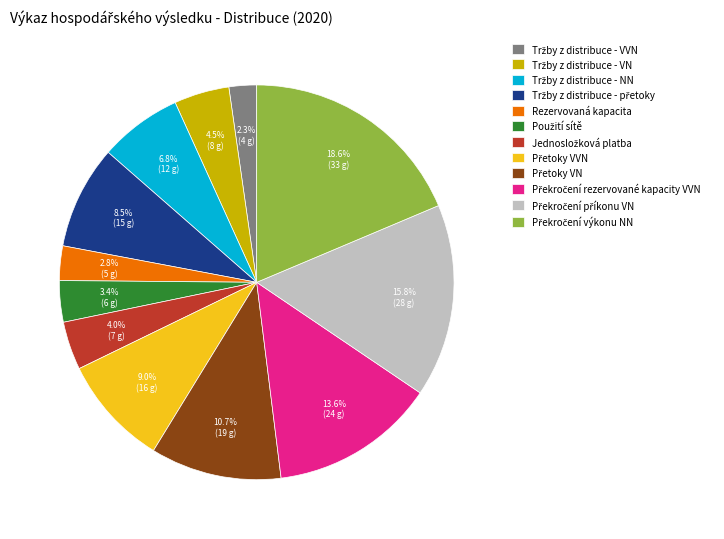

What portion of the pie excludes Rezervovaná kapacita?

97.2%